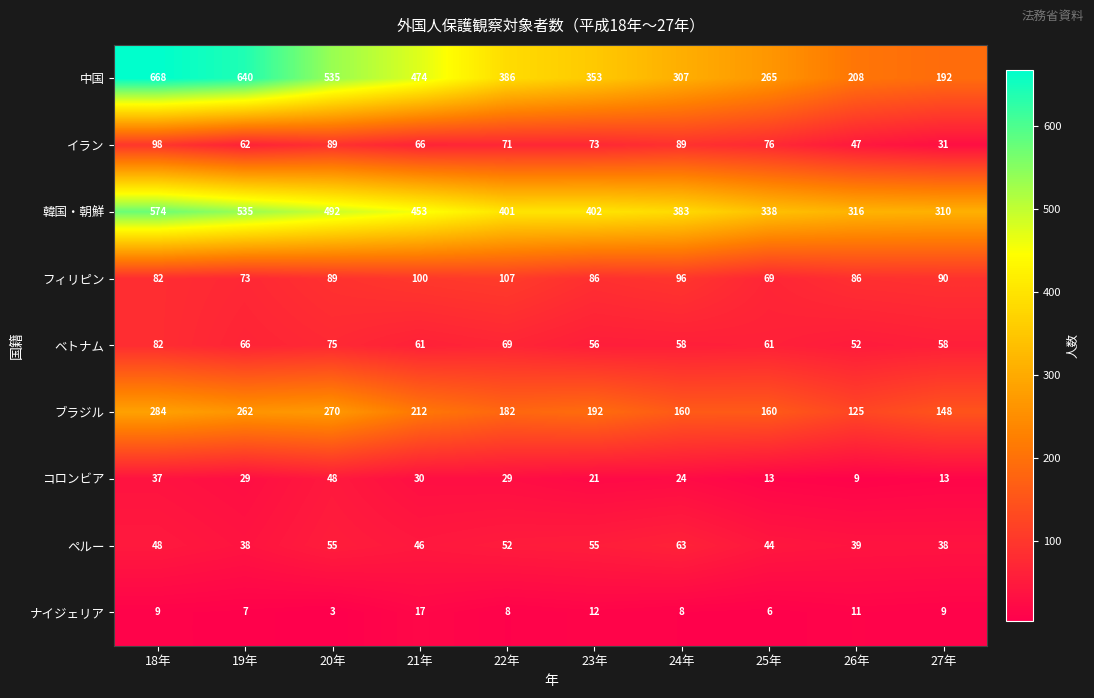

Which category has the lowest value in the ブラジル series?

26年